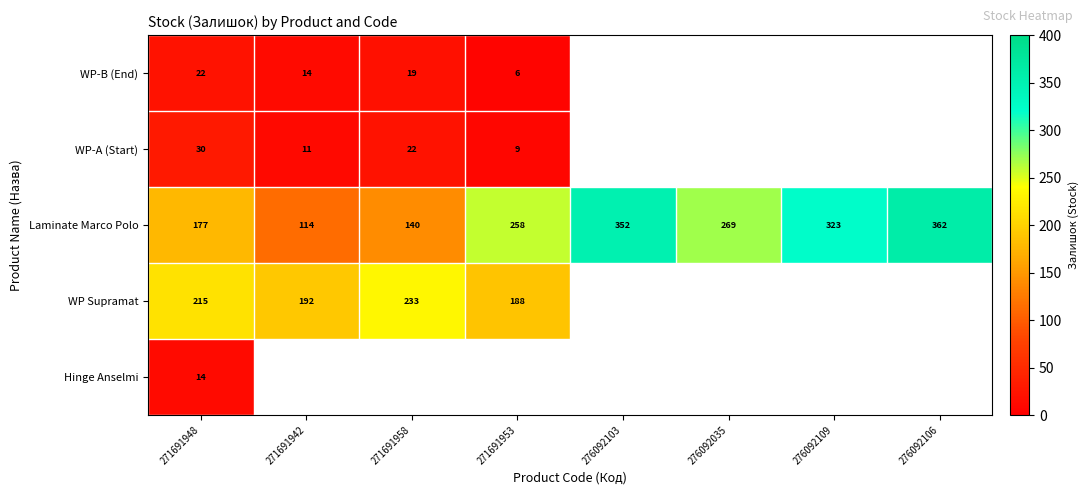

How many categories are shown in the chart?

8